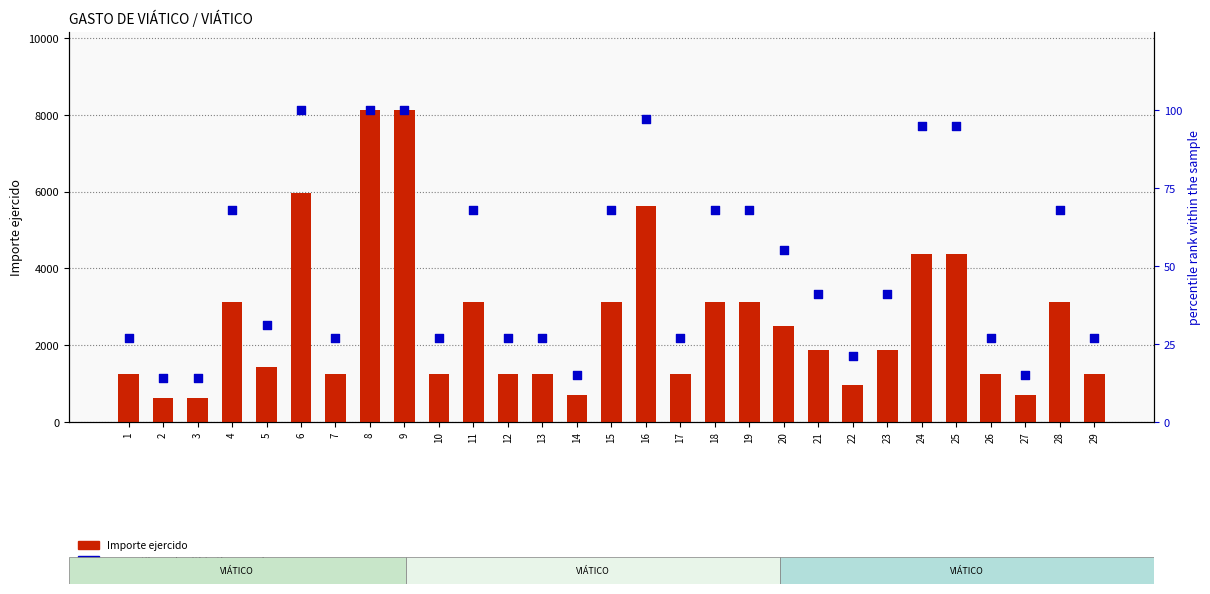

Which series has the widest spread of Y values?

Importe ejercido